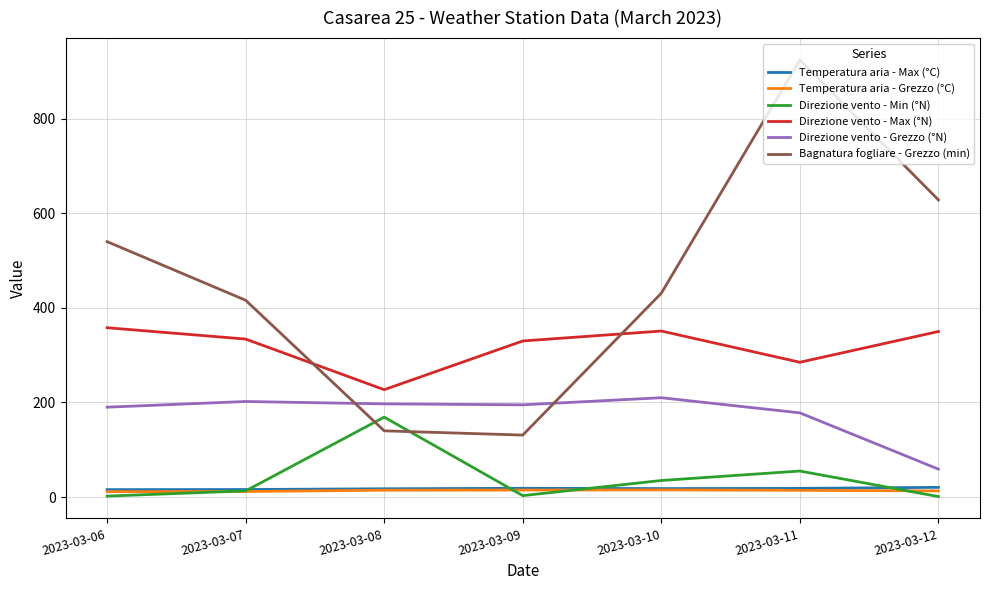

The value of Bagnatura fogliare - Grezzo (min) at 2023-03-07 is 416.1. True or false?

True